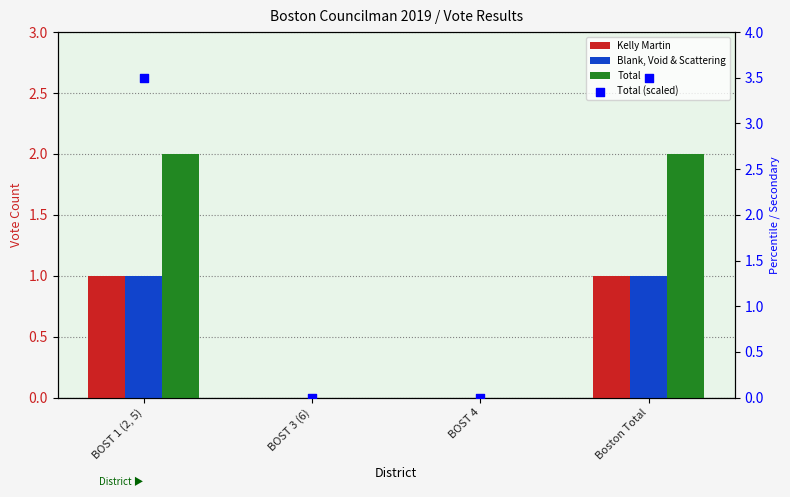

Which series reaches the minimum Y coordinate?

Kelly Martin